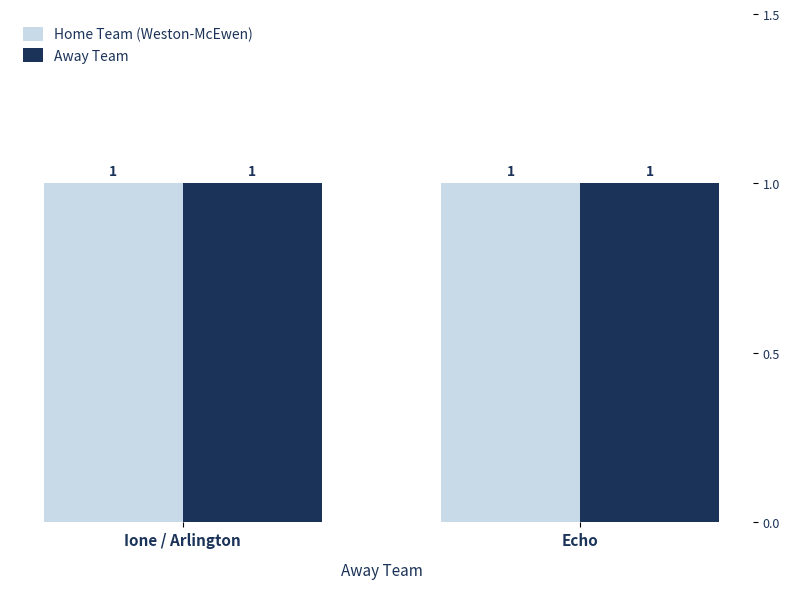

Rank the series by their average value, from highest to lowest.

Home Team, Away Team